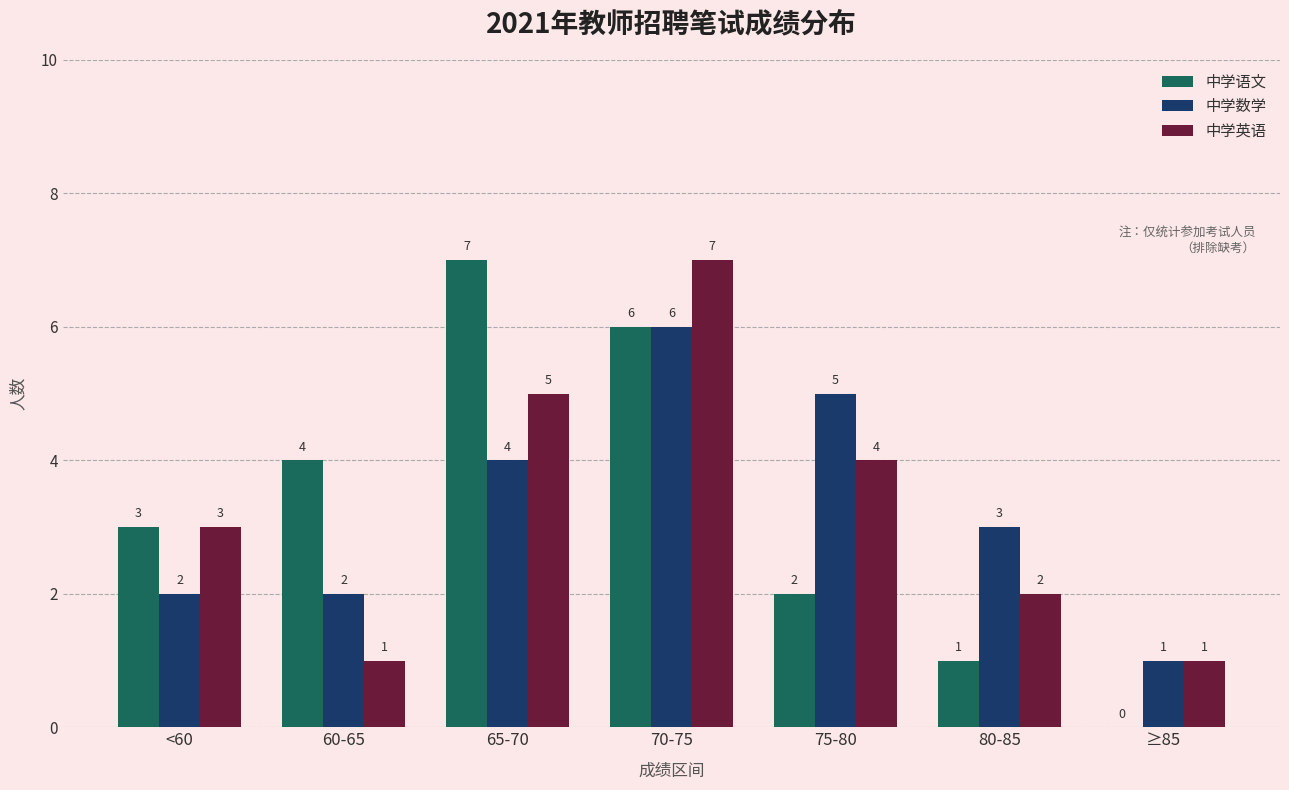

Are the bars grouped side by side (vs. stacked)?

Yes